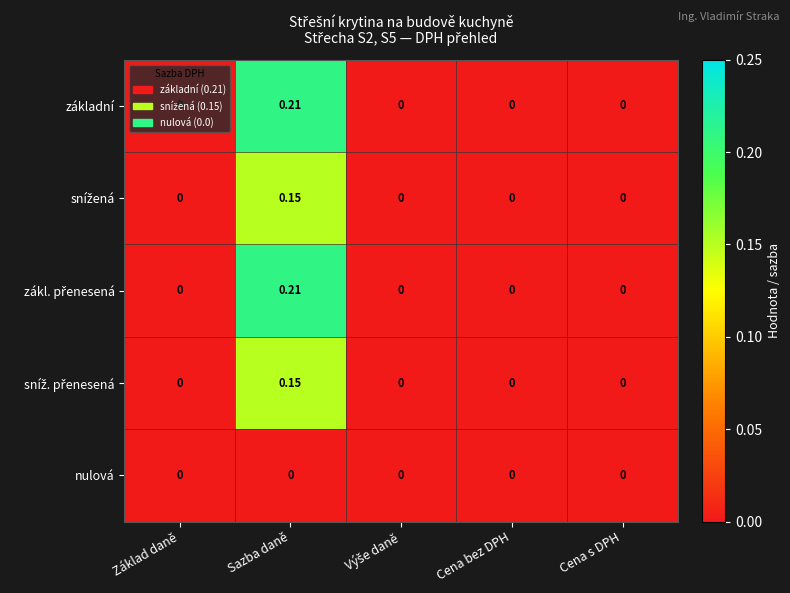

At which category is the sum across all series the highest?

Sazba daně